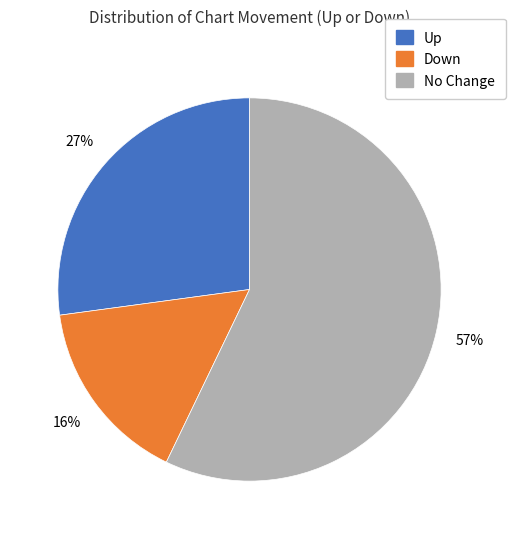

To the nearest percent, what is the difference between the largest and smallest slice percentages?

41%